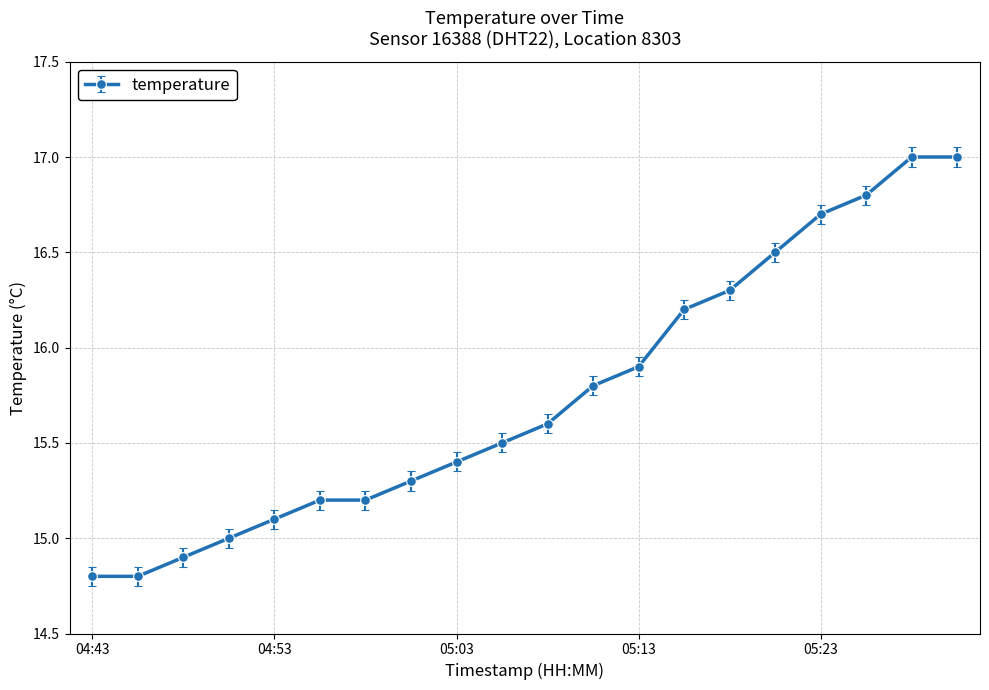

What is the difference between the second highest and second lowest values?

2.2